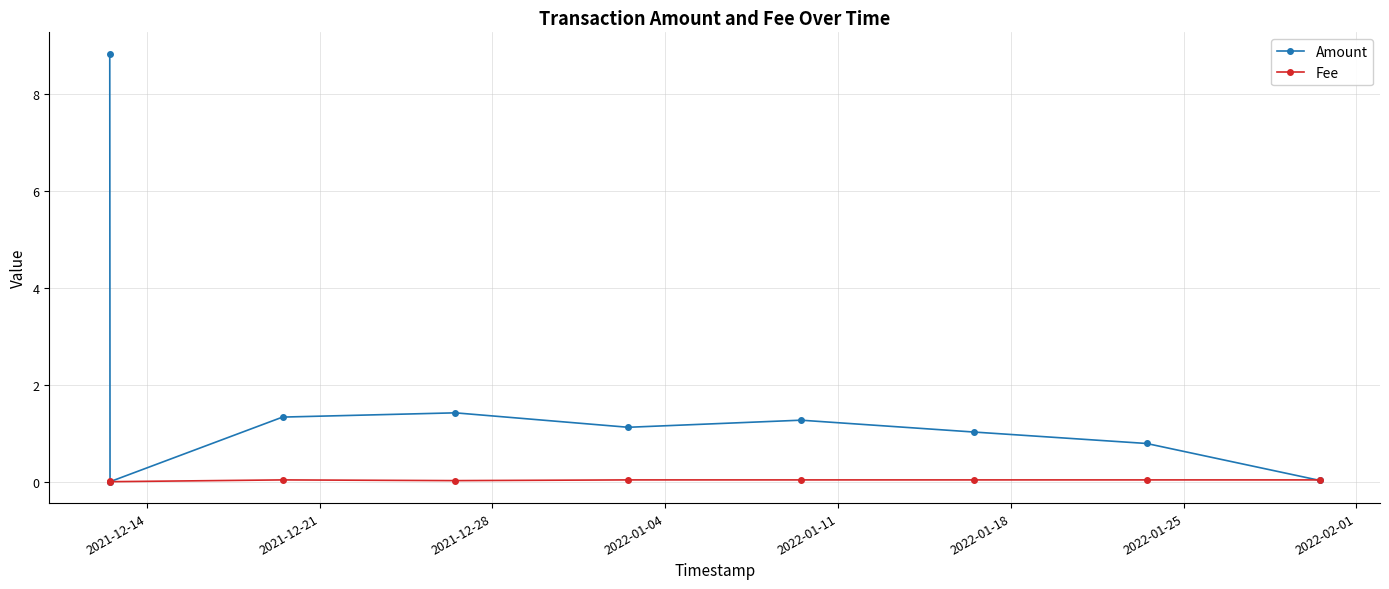

What is the value of the Amount point at the 6th from the left?

1.3